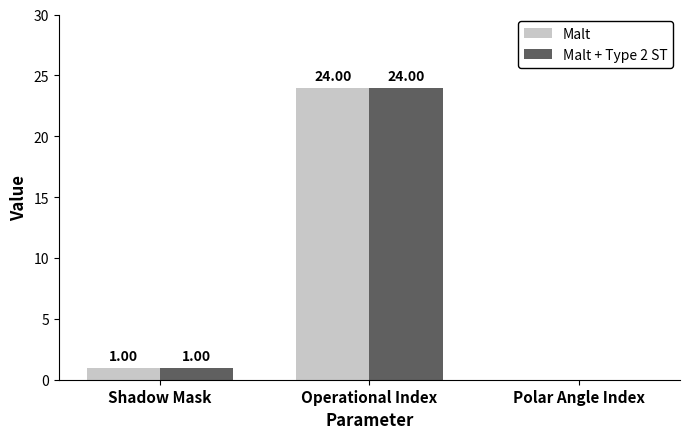

What is the total value across all series at Shadow Mask?

2